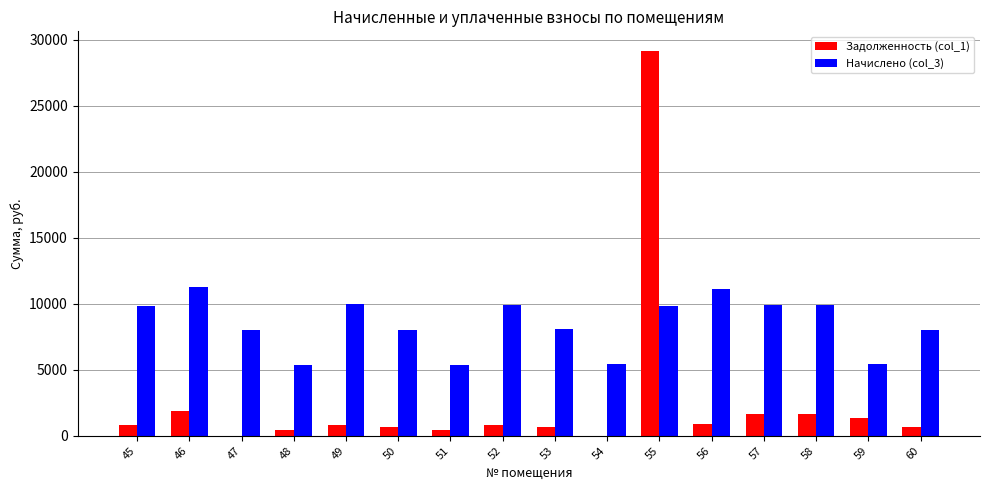

The value of Начислено (col_3) at 55 is 9831.1. True or false?

True